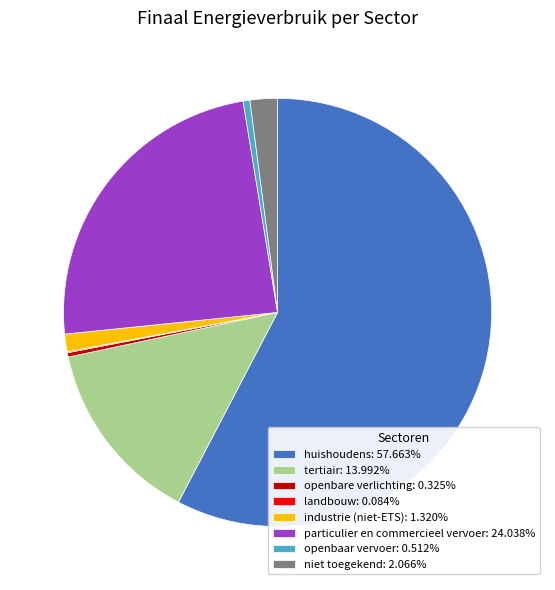

Combined, do particulier en commercieel vervoer: 24.038% and niet toegekend: 2.066% account for over 50%?

No